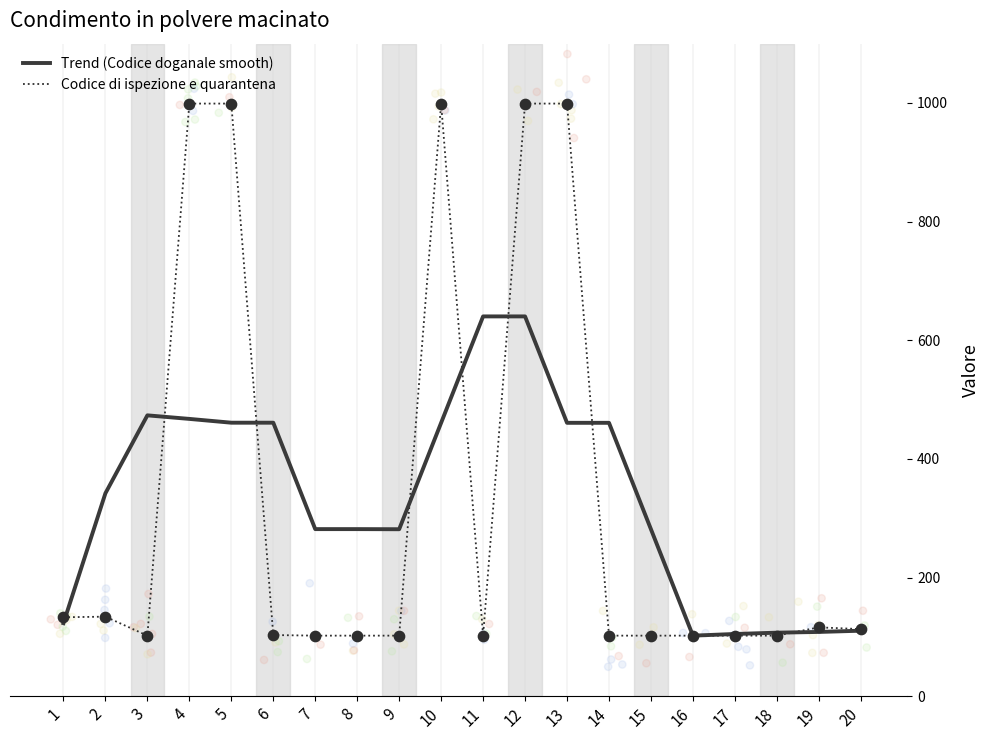

At how many categories does at least one series exceed 461?

7